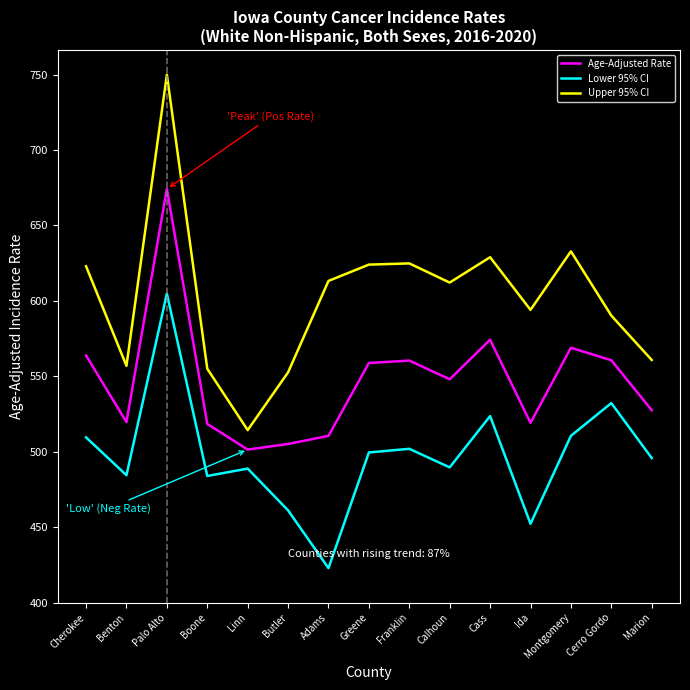

List the series in order of their overall mean, lowest first.

Lower 95% CI, Age-Adjusted Rate, Upper 95% CI